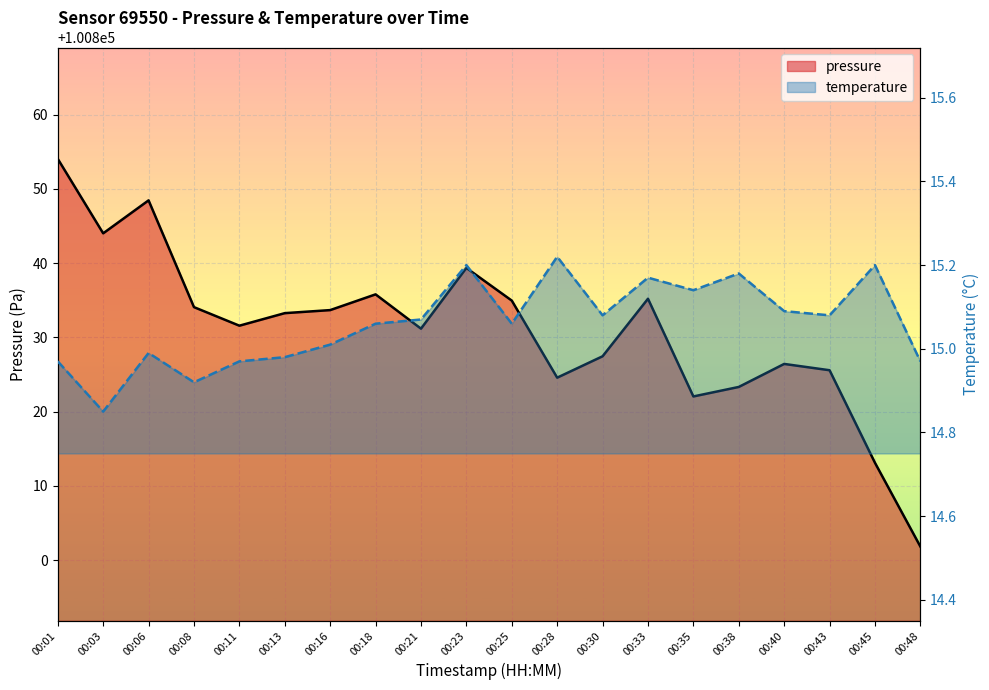

What is the value of the pressure point at the 1st from the left?

100854.0